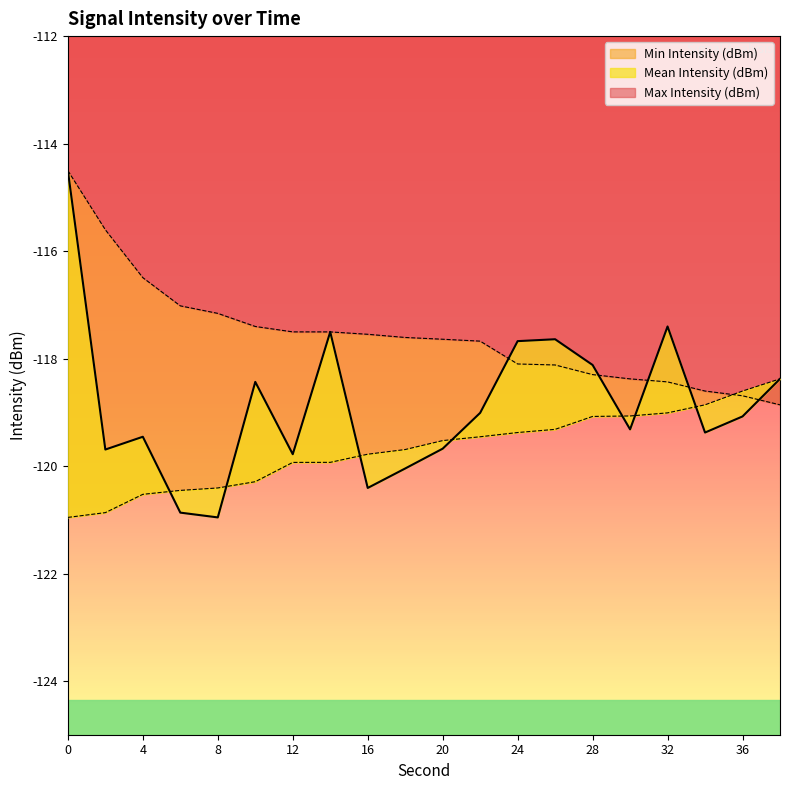

What is the value of the Max Intensity (dBm) point at the 3rd from the left?

-116.5